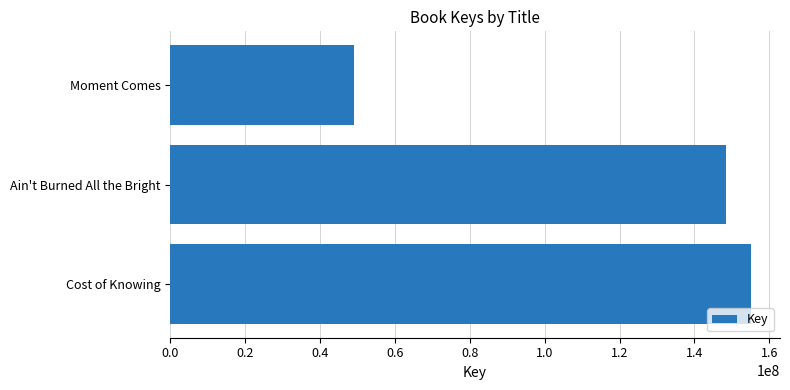

Approximately how many times larger is the value at Ain't Burned All the Bright compared to Cost of Knowing?

1.0